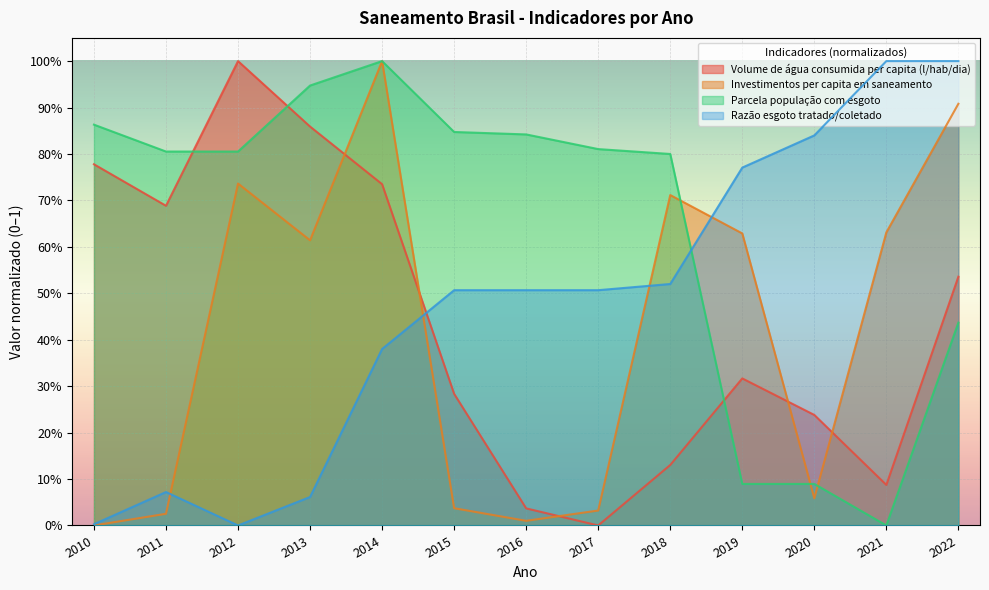

Reading right to left, list all the values displayed in this chart.

Volume de água consumida per capita (l/hab/dia): 2022=0.5	2021=0.1	2020=0.2	2019=0.3	2018=0.1	2017=0.0	2016=0.0	2015=0.3	2014=0.7	2013=0.9	2012=1.0	2011=0.7	2010=0.8
Investimentos per capita em saneamento: 2022=0.9	2021=0.6	2020=0.1	2019=0.6	2018=0.7	2017=0.0	2016=0.0	2015=0.0	2014=1.0	2013=0.6	2012=0.7	2011=0.0	2010=0.0
Parcela população com esgoto: 2022=0.4	2021=0.0	2020=0.1	2019=0.1	2018=0.8	2017=0.8	2016=0.8	2015=0.8	2014=1.0	2013=0.9	2012=0.8	2011=0.8	2010=0.9
Razão esgoto tratado/coletado: 2022=1.0	2021=1.0	2020=0.8	2019=0.8	2018=0.5	2017=0.5	2016=0.5	2015=0.5	2014=0.4	2013=0.1	2012=0.0	2011=0.1	2010=0.0